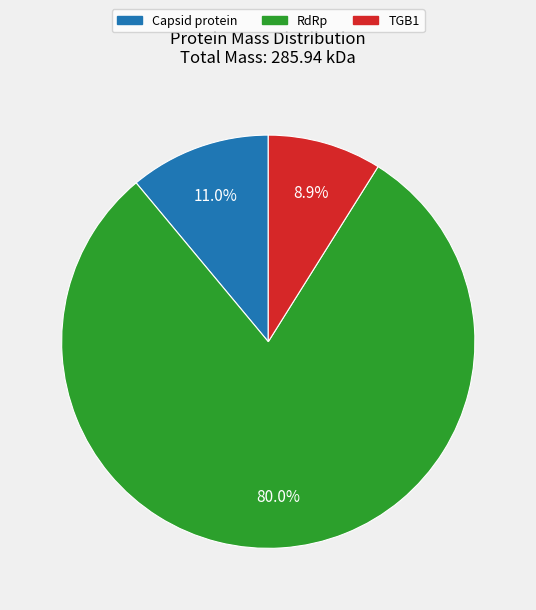

To the nearest percent, what is the difference between the largest and smallest slice percentages?

71%